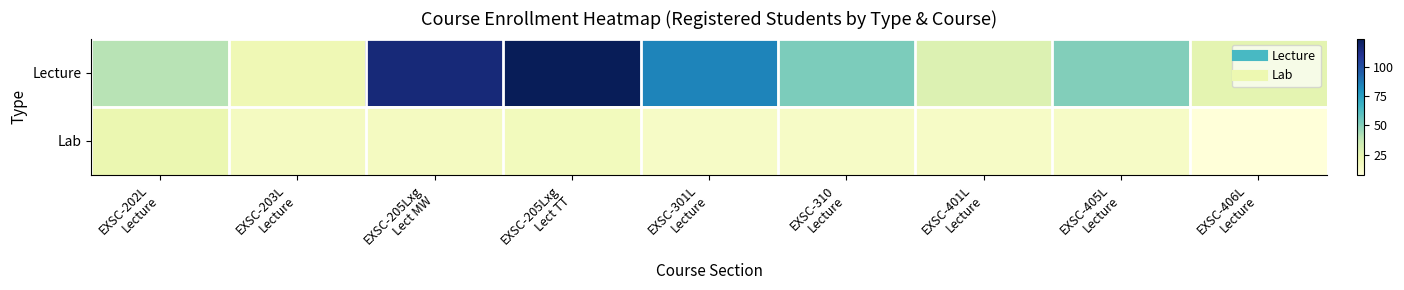

What is the smallest value displayed?

8